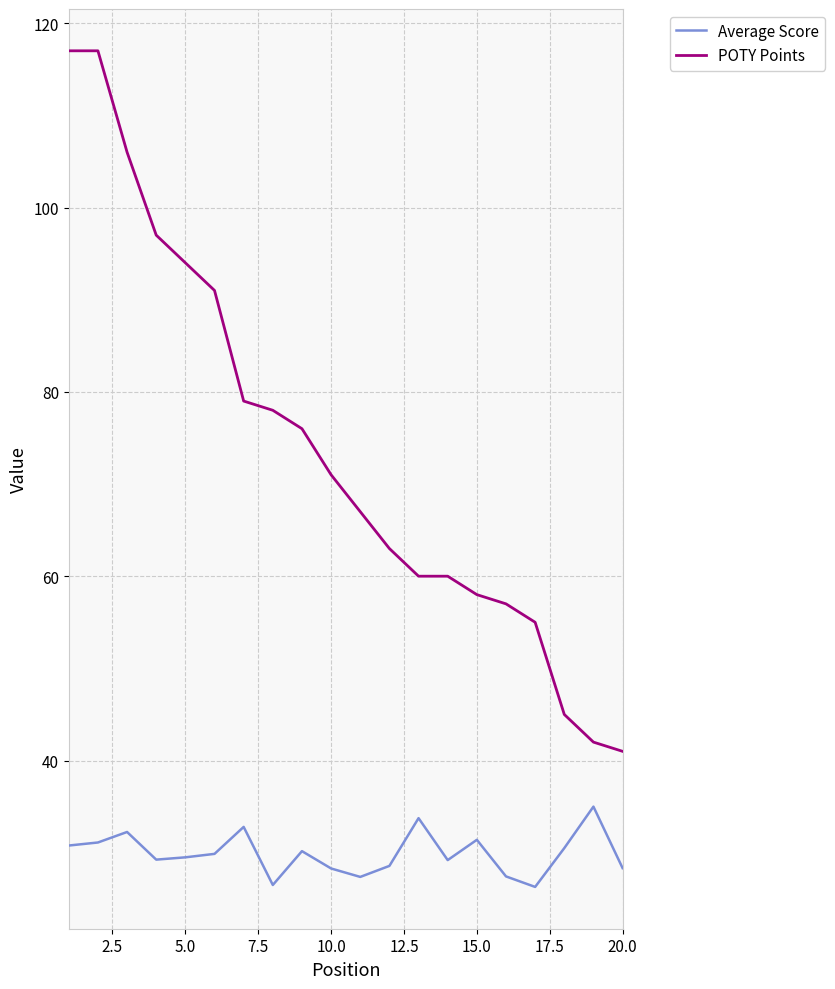

True or false: POTY Points and Average Score intersect in this chart.

False